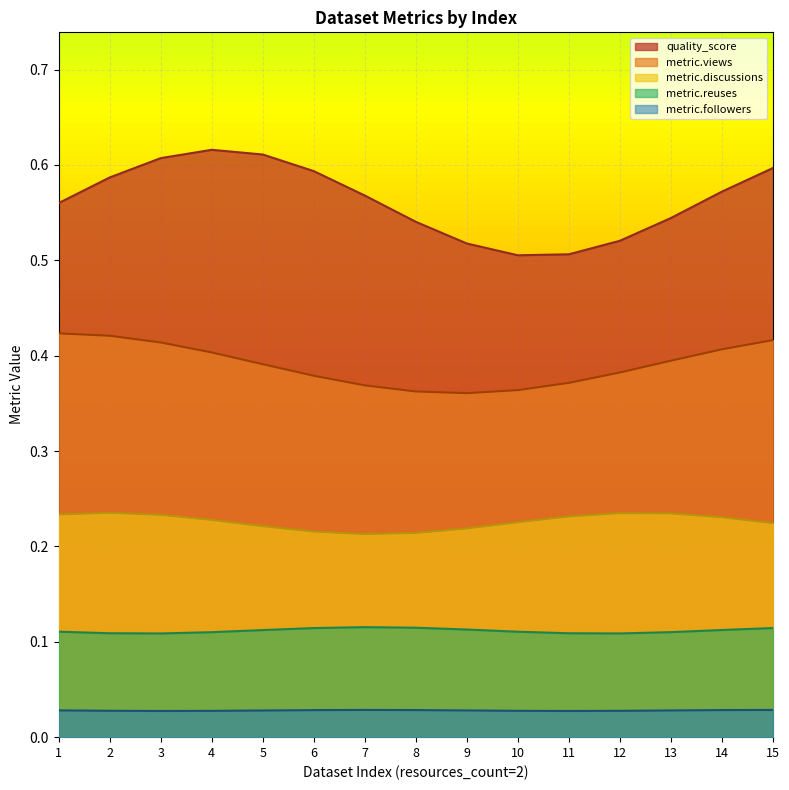

How many lines are shown in the chart?

5